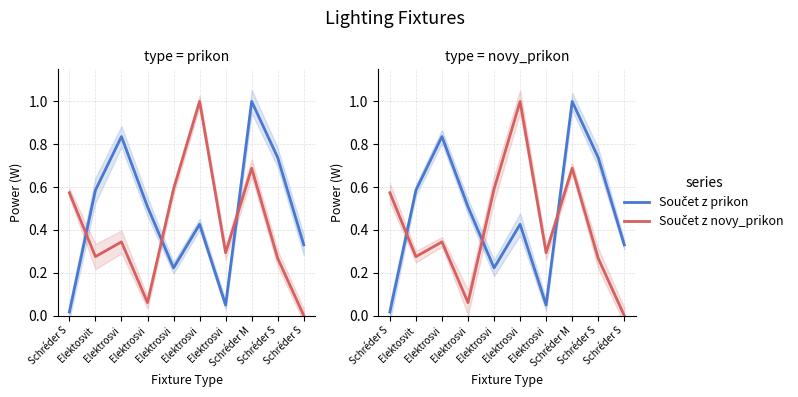

At which category does Součet z prikon reach its first local peak?

Elektrosvi